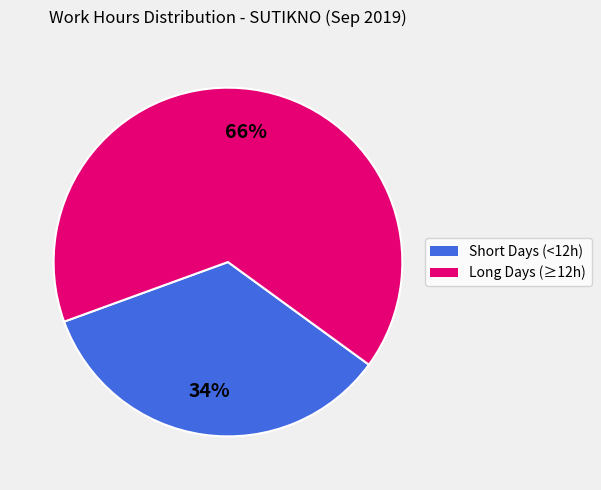

To the nearest percent, what is the average slice percentage?

50%